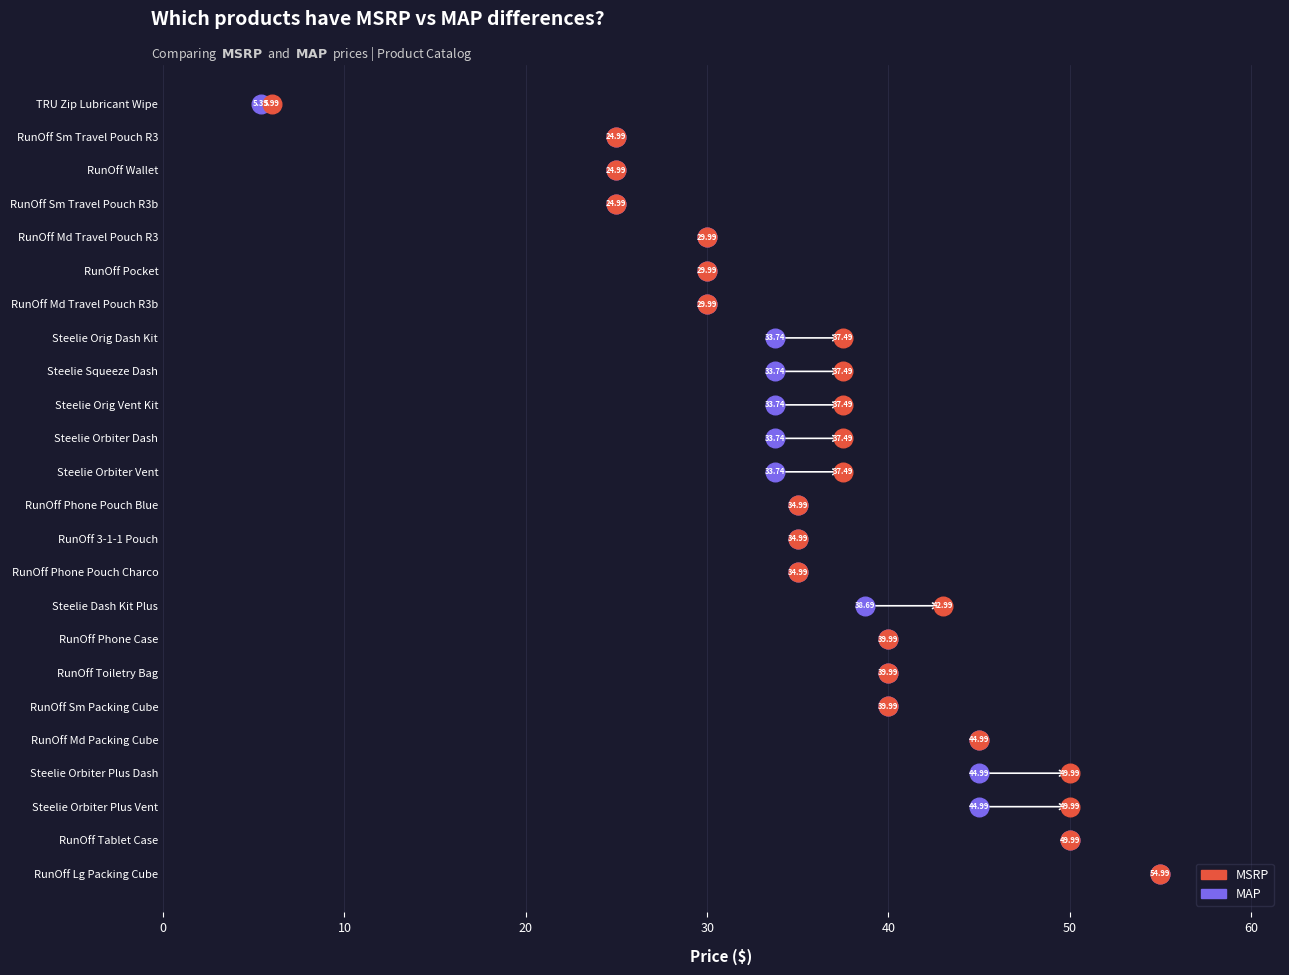

What are all the series names shown in the legend?

MSRP, MAP